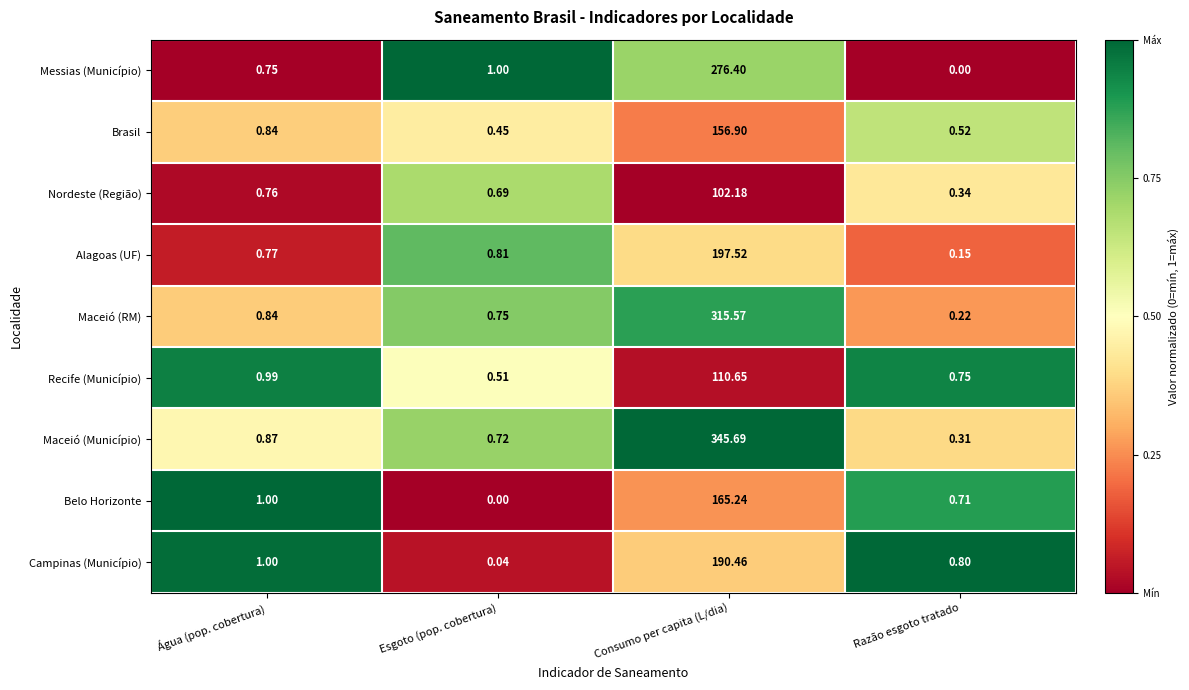

Which series has the widest spread of values?

Maceió (Município)